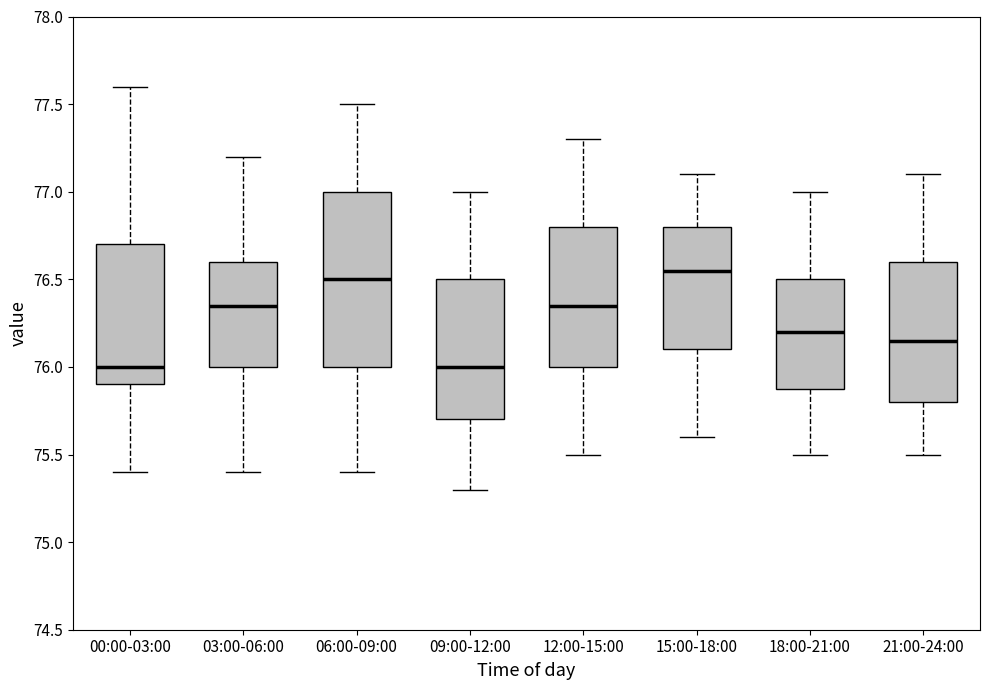

Reading left to right, transcribe this box plot: for each box, give where its median line is, the range the box spans, and where its two whiskers end, as read against the y-axis. The values are not printed on the chart, so give them approximately, as read against the axis.

00:00-03:00: median 76.00, box 75.90 to 76.70, whiskers 75.40 to 77.60
03:00-06:00: median 76.35, box 76.00 to 76.60, whiskers 75.40 to 77.20
06:00-09:00: median 76.50, box 76.00 to 77.00, whiskers 75.40 to 77.50
09:00-12:00: median 76.00, box 75.70 to 76.50, whiskers 75.30 to 77.00
12:00-15:00: median 76.35, box 76.00 to 76.80, whiskers 75.50 to 77.30
15:00-18:00: median 76.55, box 76.10 to 76.80, whiskers 75.60 to 77.10
18:00-21:00: median 76.20, box 75.90 to 76.50, whiskers 75.50 to 77.00
21:00-24:00: median 76.15, box 75.80 to 76.60, whiskers 75.50 to 77.10